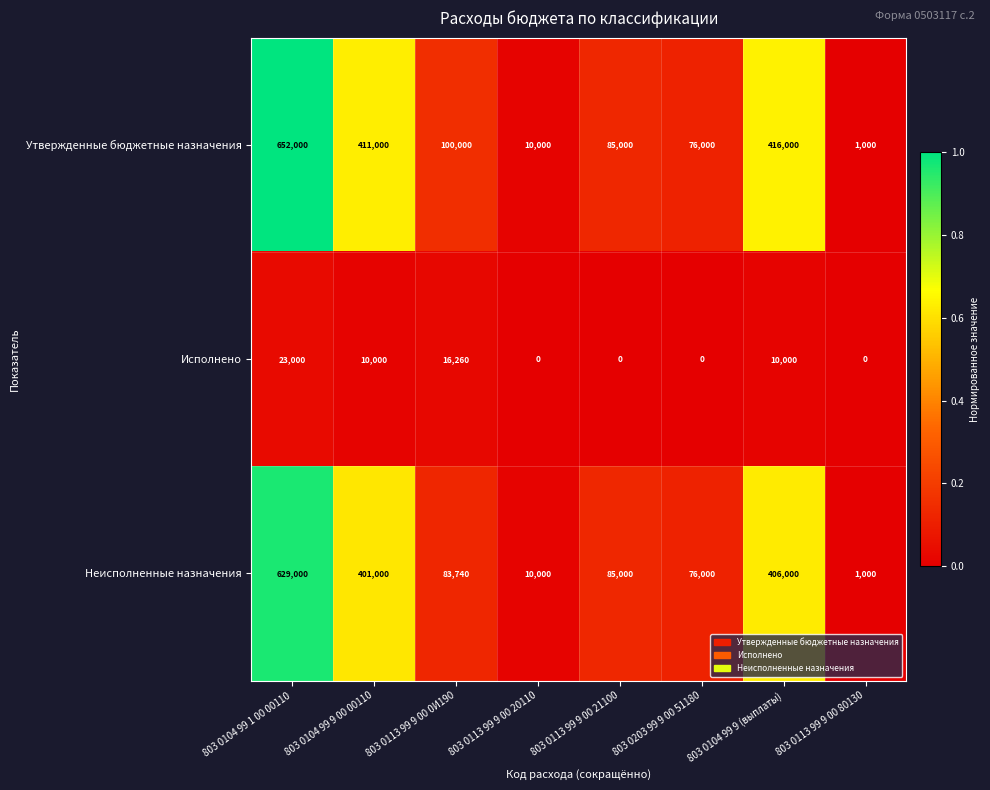

What is the sum of the Утвержденные бюджетные назначения values at 803 0113 99 9 00 21100 and 803 0104 99 9 00 00110?

496000